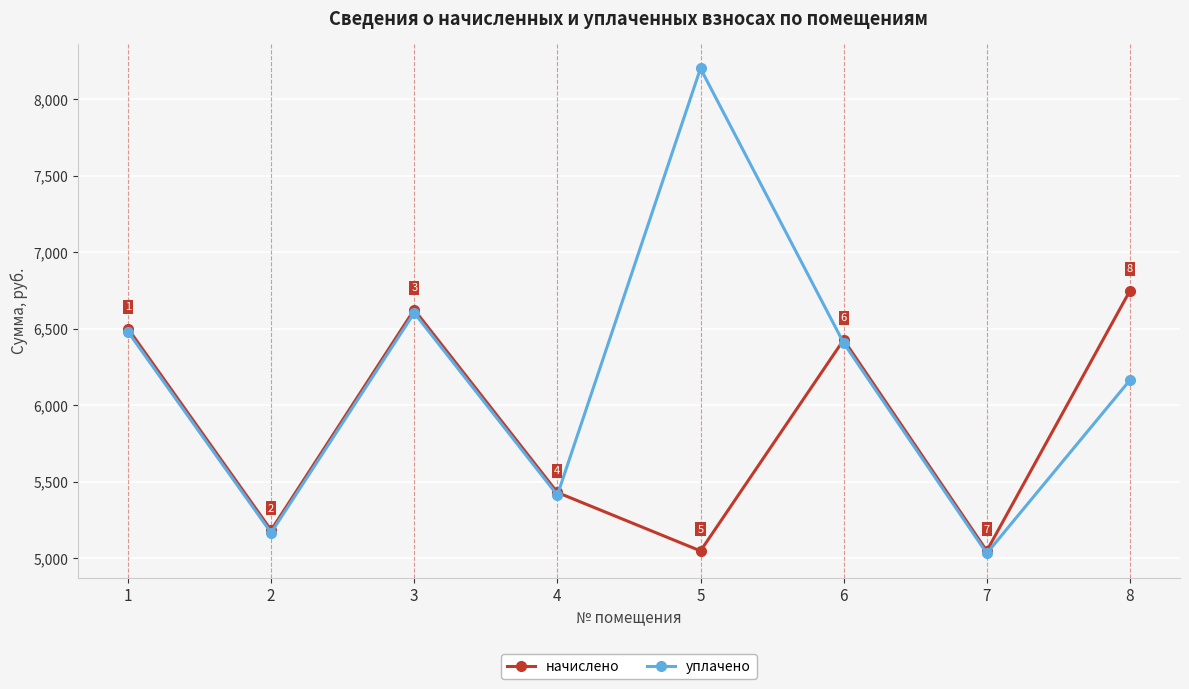

Between 2 and 4, which series saw the biggest shift?

начислено